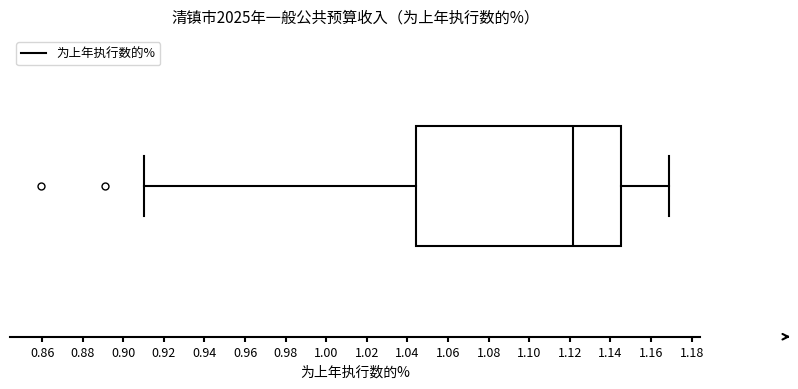

Transcribe this box plot: give where the median line is, the range the box spans, and where the two whiskers end, as read against the x-axis. The values are not printed on the chart, so give them approximately, as read against the axis.

median 1.122, box 1.044 to 1.146, whiskers 0.910 to 1.168